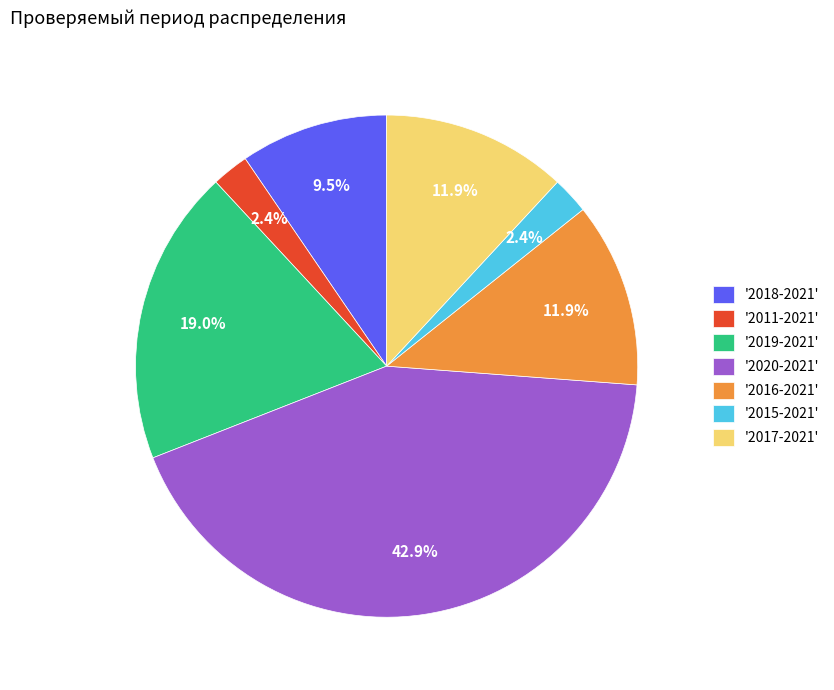

What is the ratio of the value at '2020-2021' to the value at '2018-2021'?

4.5